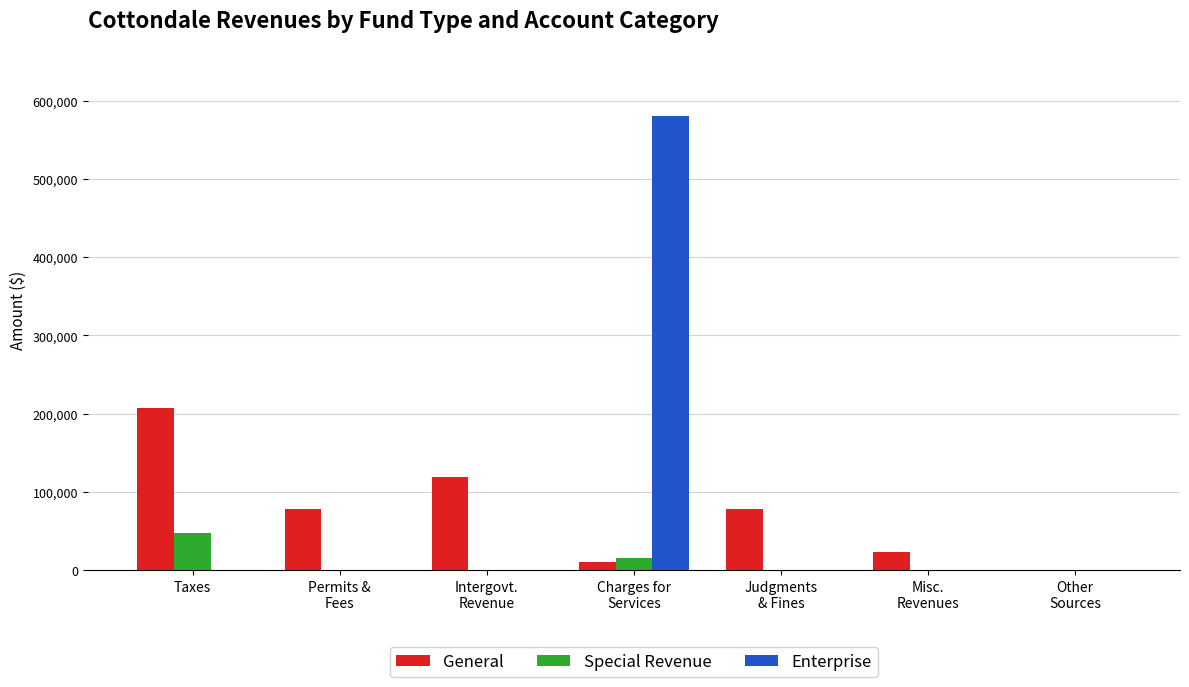

At which label does Special Revenue reach its peak?

Taxes